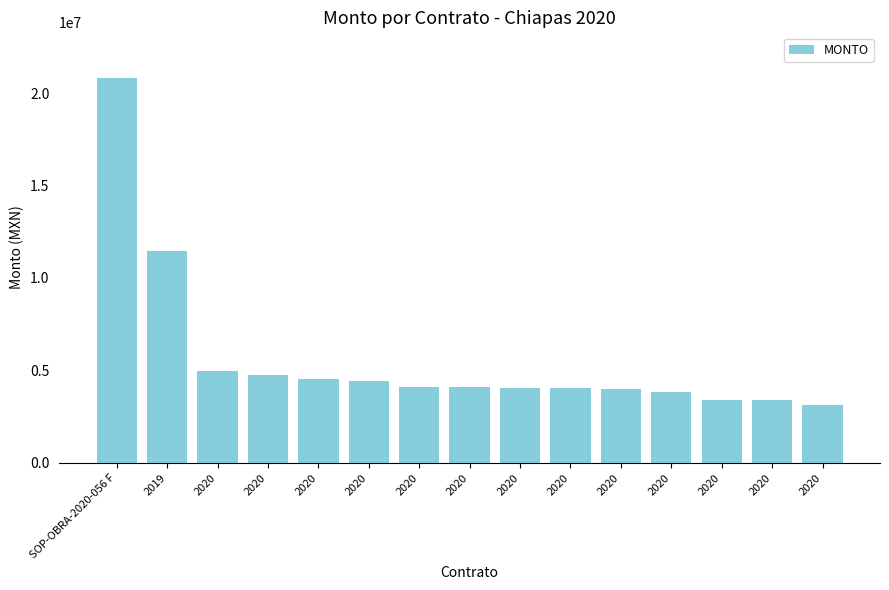

What is the average value?

5662097.8